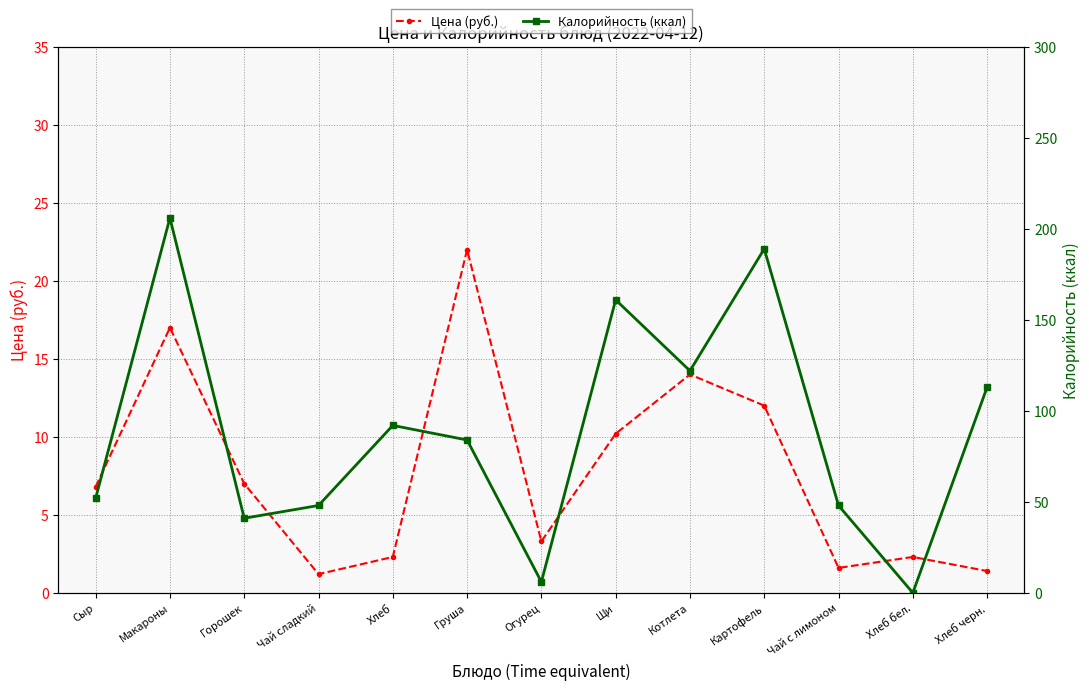

After their last crossing, which series has the higher values: Цена (руб.) or Калорийность (ккал)?

Калорийность (ккал)